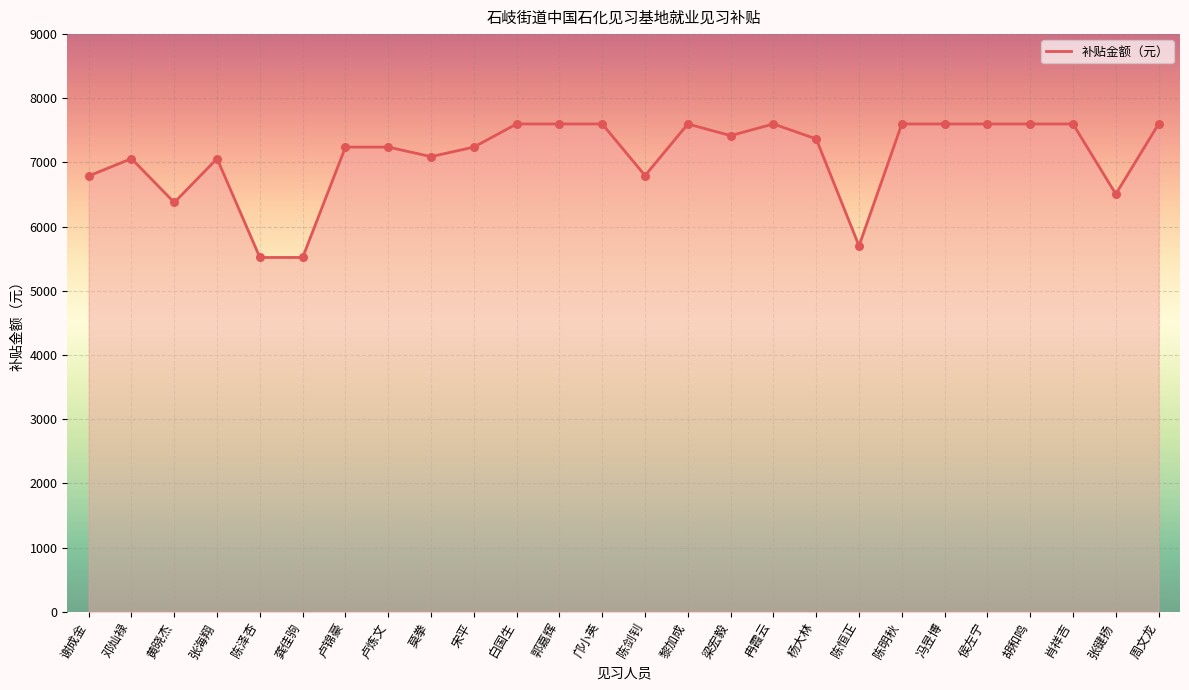

What is the ratio of the value at 张键扬 to the value at 侯左宁?

0.9